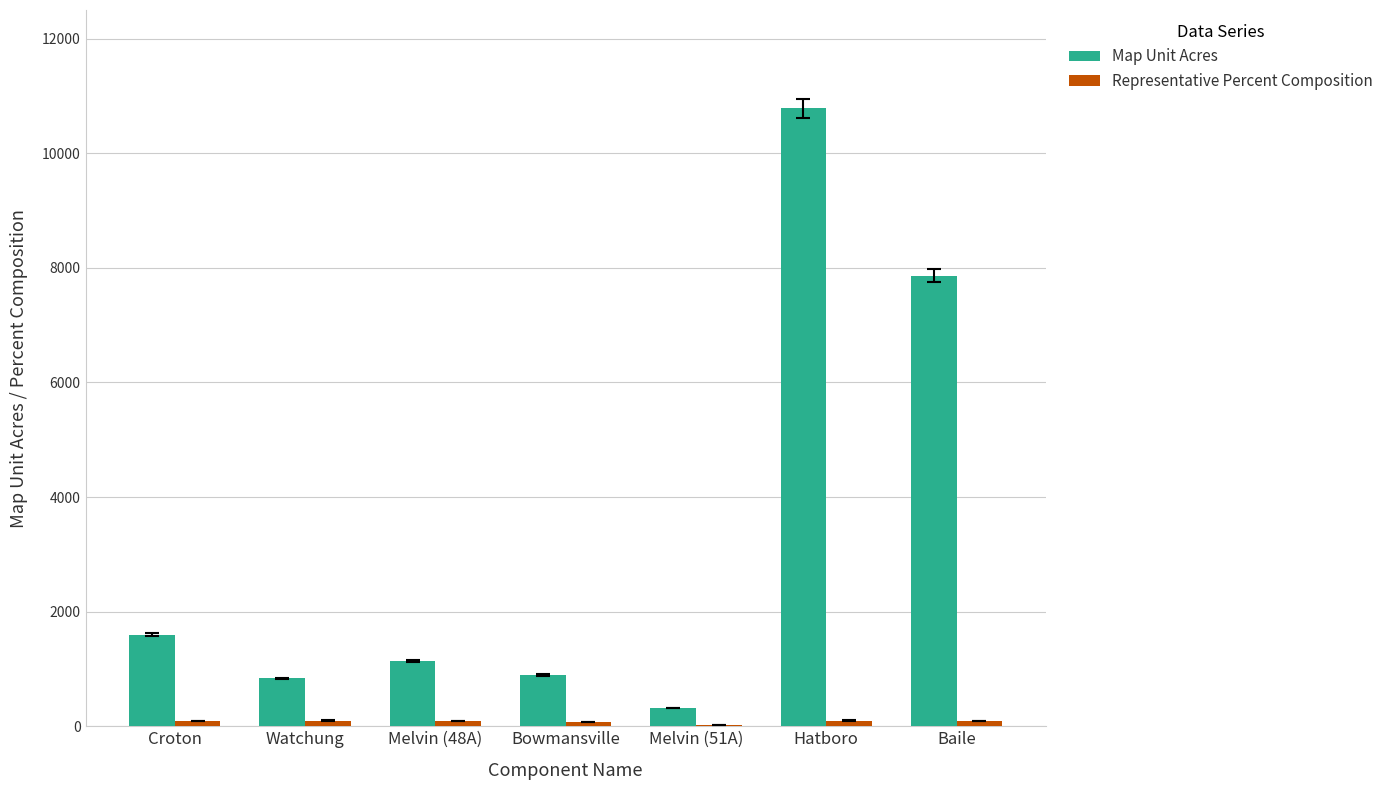

The Map Unit Acres series shows 838 at Watchung. True or false?

True